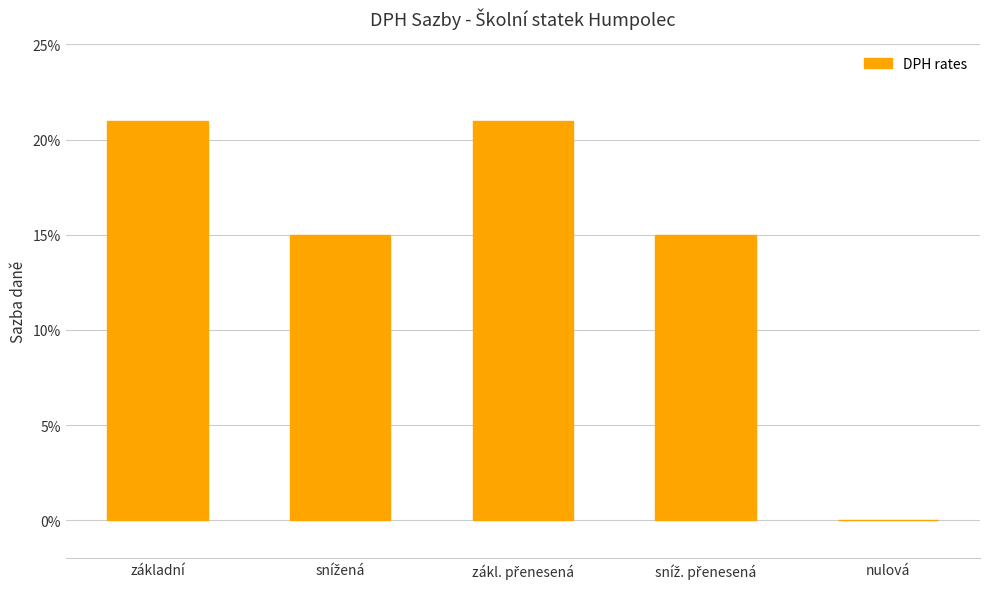

Are the bars horizontal?

No